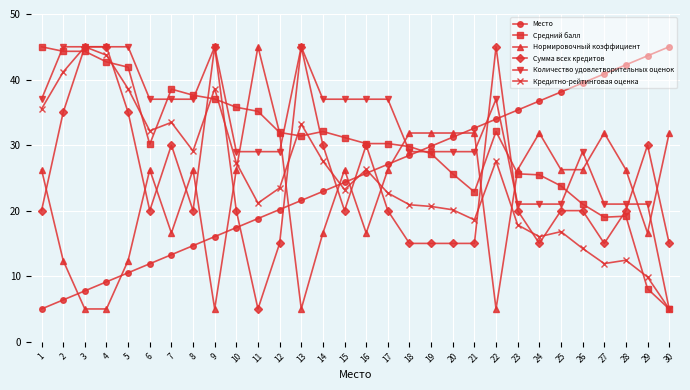

What is the value of the Сумма всех кредитов point at the 23rd from the left?

20.0